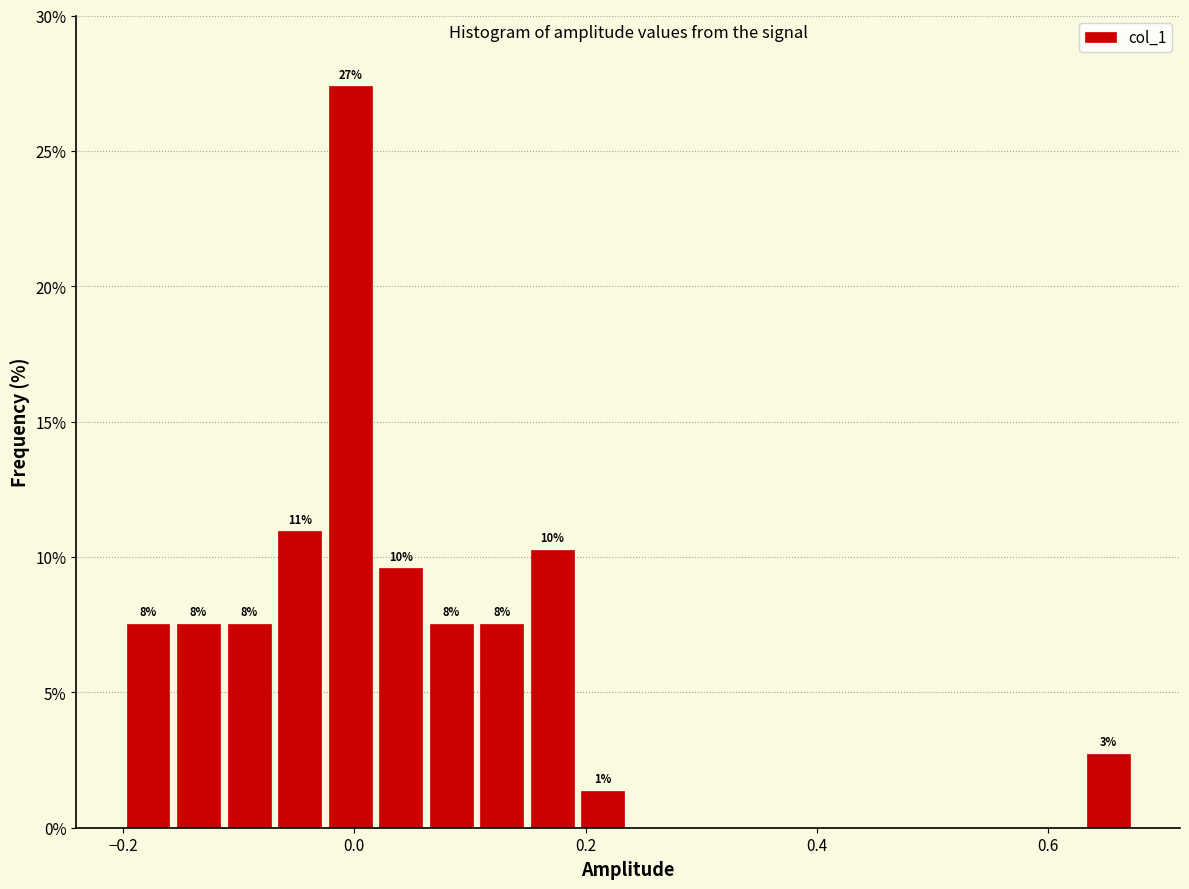

Around what value on the x-axis is the tallest bar? Give the approximate position of its centre, as read against the axis.

0.00